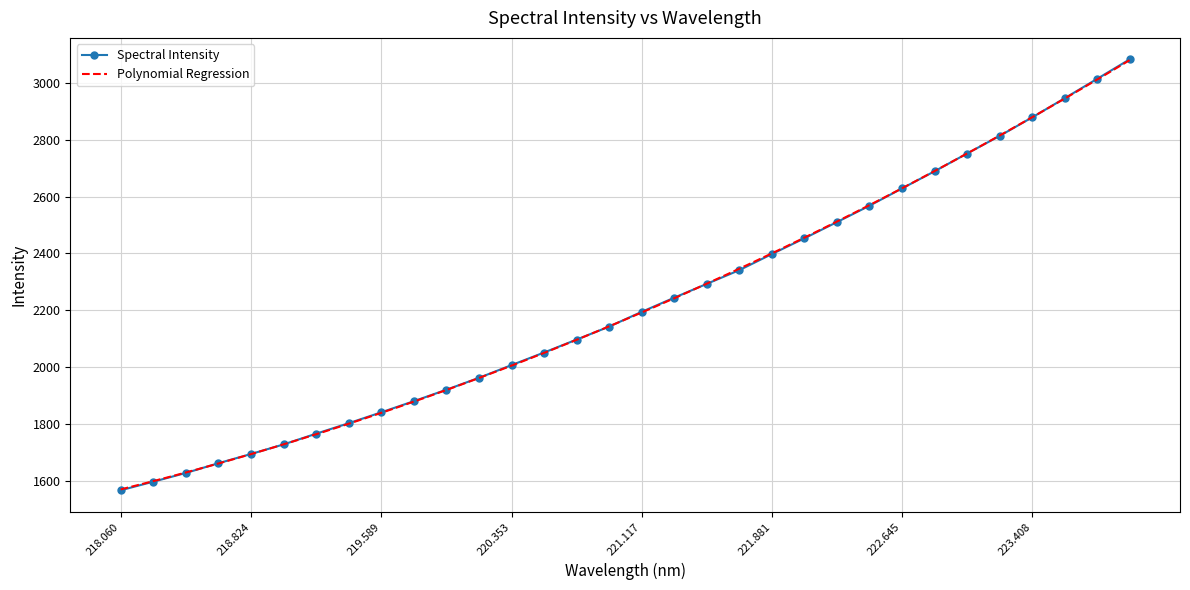

What is the minimum value for Spectral Intensity?

1565.9